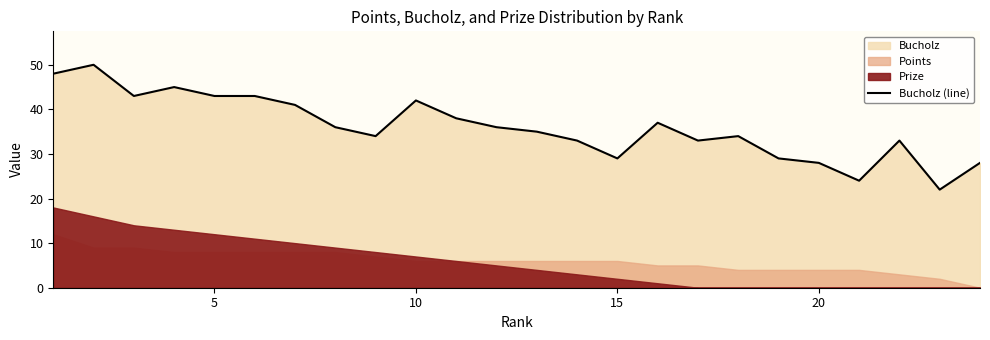

What is the maximum value for Bucholz (line)?

50